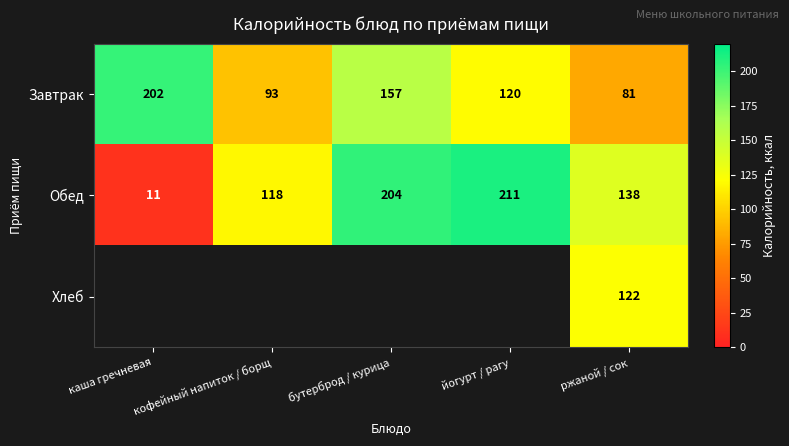

What is the minimum value for Обед?

11